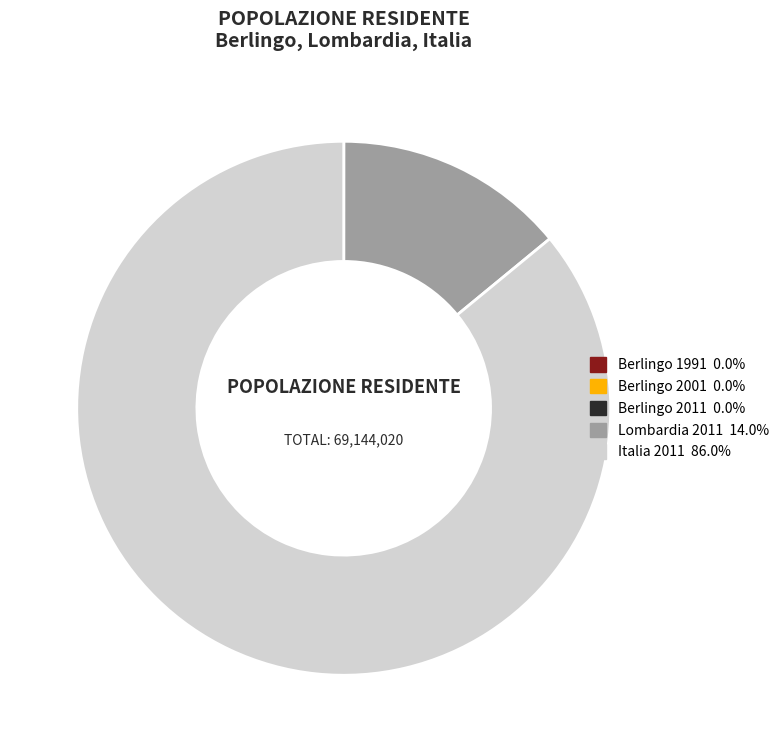

What is the largest slice in the pie chart?

Italia 2011